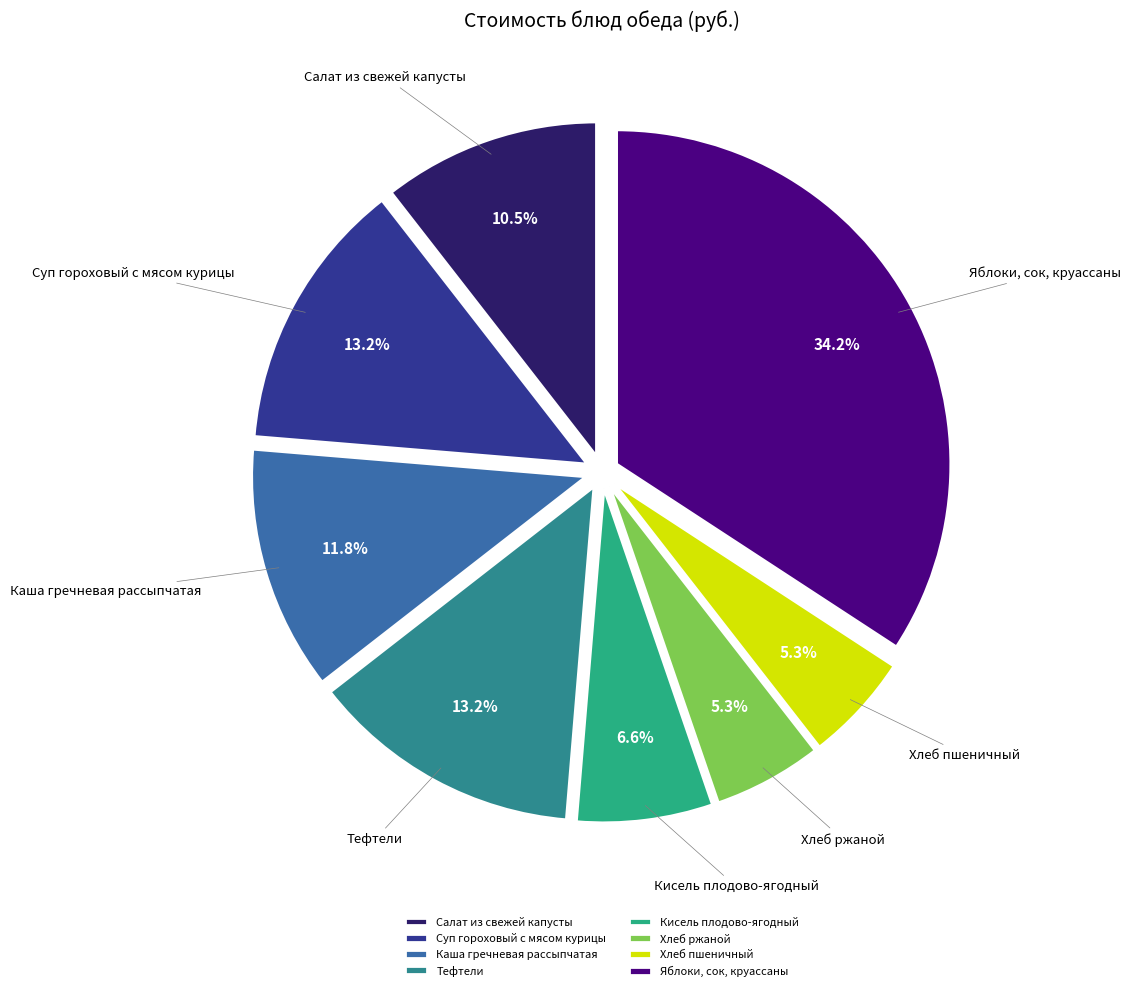

Which slice is the largest?

Яблоки, сок, круассаны